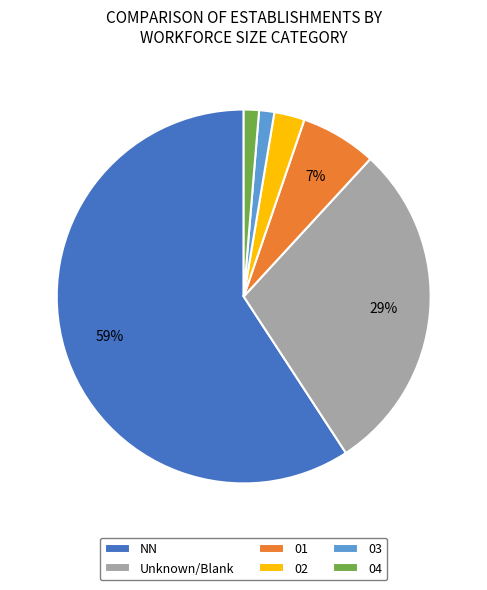

Is it true that NN is 59% of the pie?

True